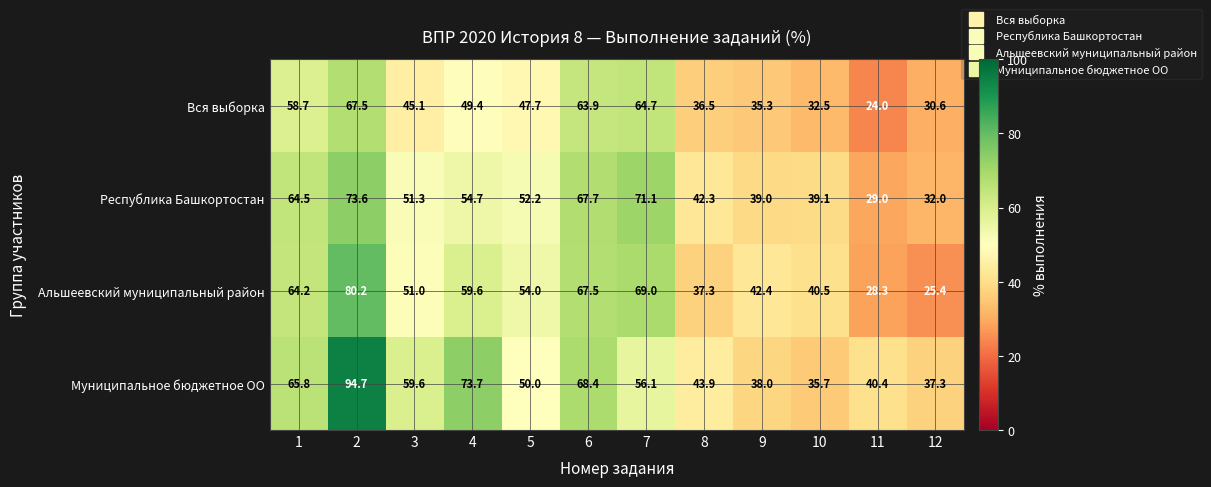

Is it true that Альшеевский муниципальный район equals 25.6 at 8?

False